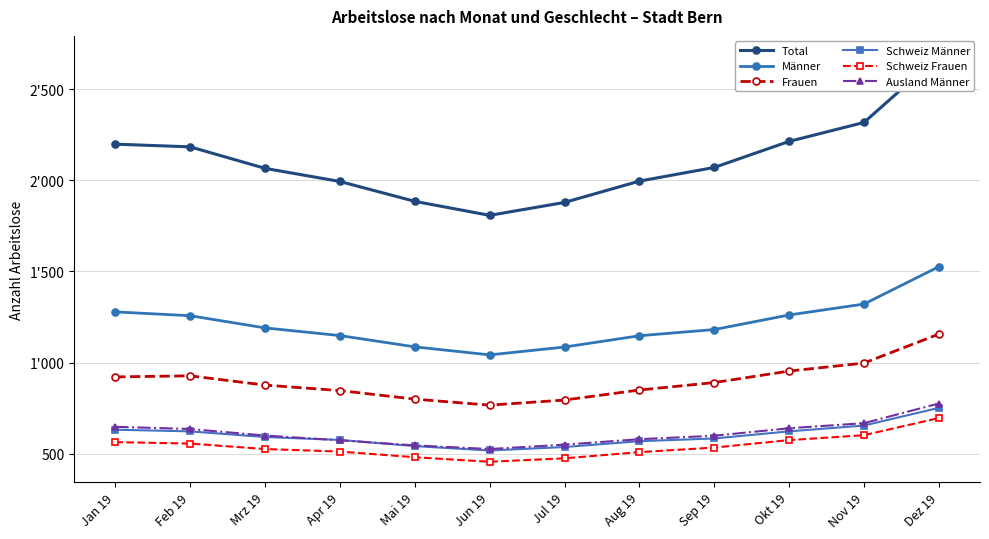

True or false: Frauen and Schweiz Männer intersect in this chart.

False